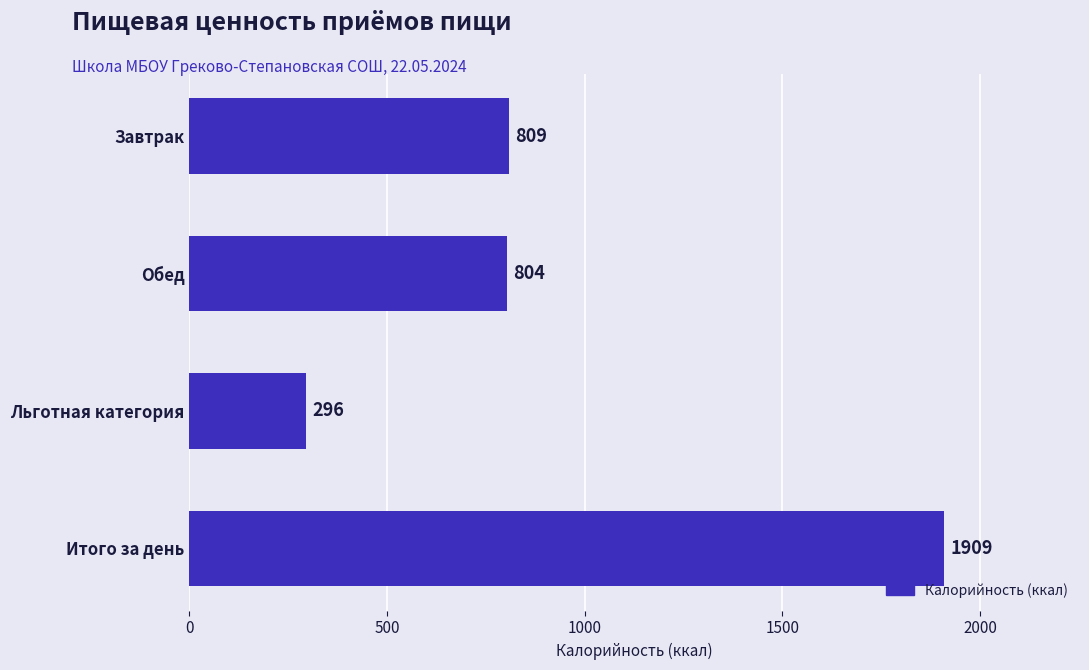

What is the sum of all values?

3818